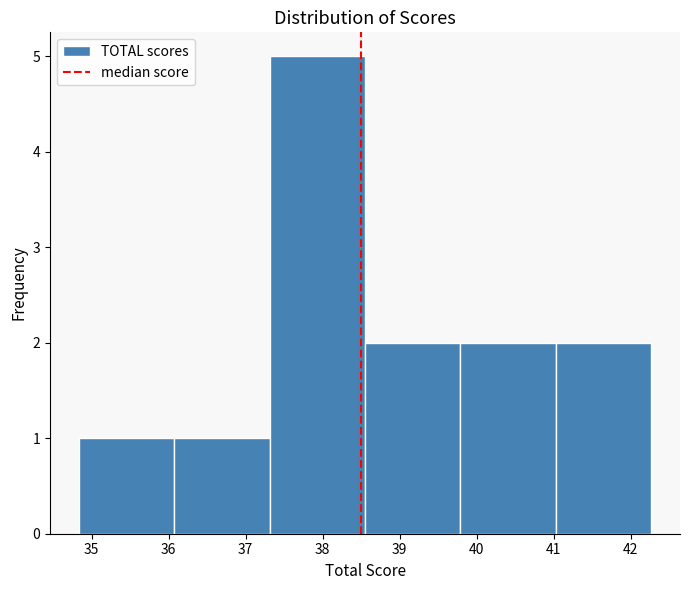

Over which range of the x-axis is the bar tallest?

37.31 to 38.55